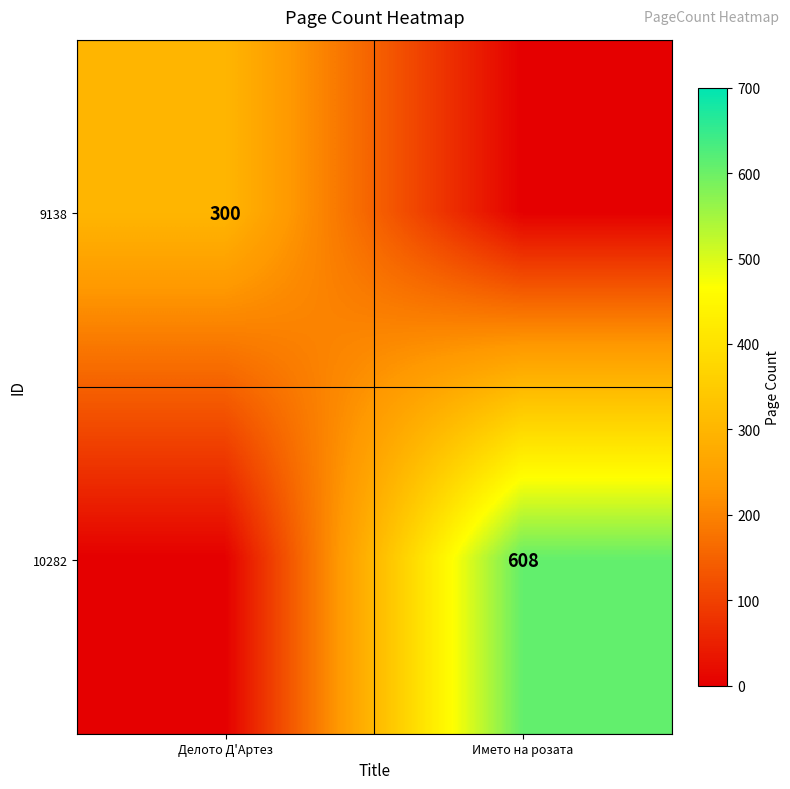

Count the number of categories in the chart.

2